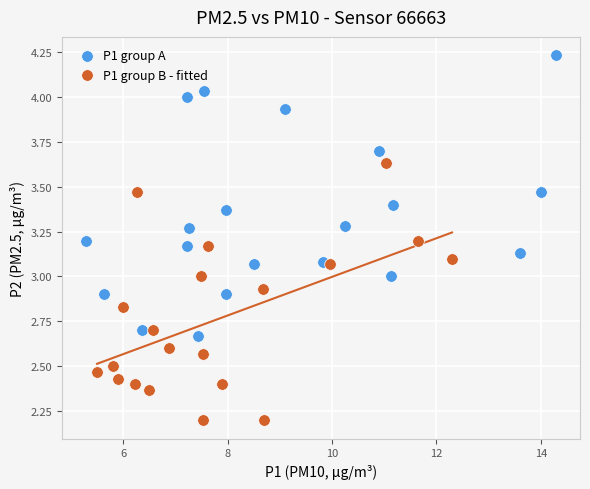

Which series has the largest Y range (max minus min)?

P1 group A